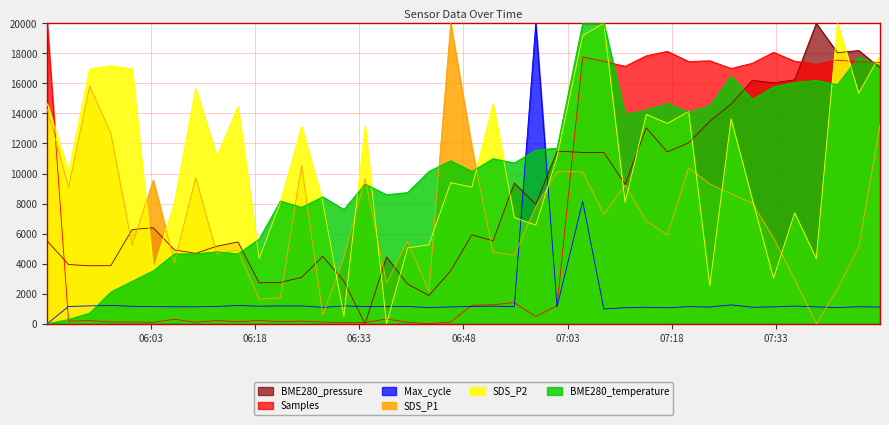

Rank the categories by BME280_pressure value from lowest to highest.

2023/01/20 06:33:51, 2023/01/20 06:43:02, 2023/01/20 06:39:58, 2023/01/20 06:18:37, 2023/01/20 06:21:40, 2023/01/20 06:30:48, 2023/01/20 06:24:43, 2023/01/20 06:46:10, 2023/01/20 05:54:14, 2023/01/20 05:57:17, 2023/01/20 05:51:12, 2023/01/20 06:36:56, 2023/01/20 06:27:46, 2023/01/20 06:09:29, 2023/01/20 06:06:26, 2023/01/20 06:12:31, 2023/01/20 06:15:34, 2023/01/20 05:48:08, 2023/01/20 06:52:16, 2023/01/20 06:49:13, 2023/01/20 06:00:20, 2023/01/20 06:03:23, 2023/01/20 06:58:24, 2023/01/20 07:11:15, 2023/01/20 06:55:19, 2023/01/20 07:05:09, 2023/01/20 07:08:12, 2023/01/20 07:17:20, 2023/01/20 07:01:28, 2023/01/20 07:20:23, 2023/01/20 07:14:18, 2023/01/20 07:23:26, 2023/01/20 07:26:30, 2023/01/20 07:32:36, 2023/01/20 07:29:33, 2023/01/20 07:35:38, 2023/01/20 07:47:55, 2023/01/20 07:41:48, 2023/01/20 07:44:51, 2023/01/20 07:38:45